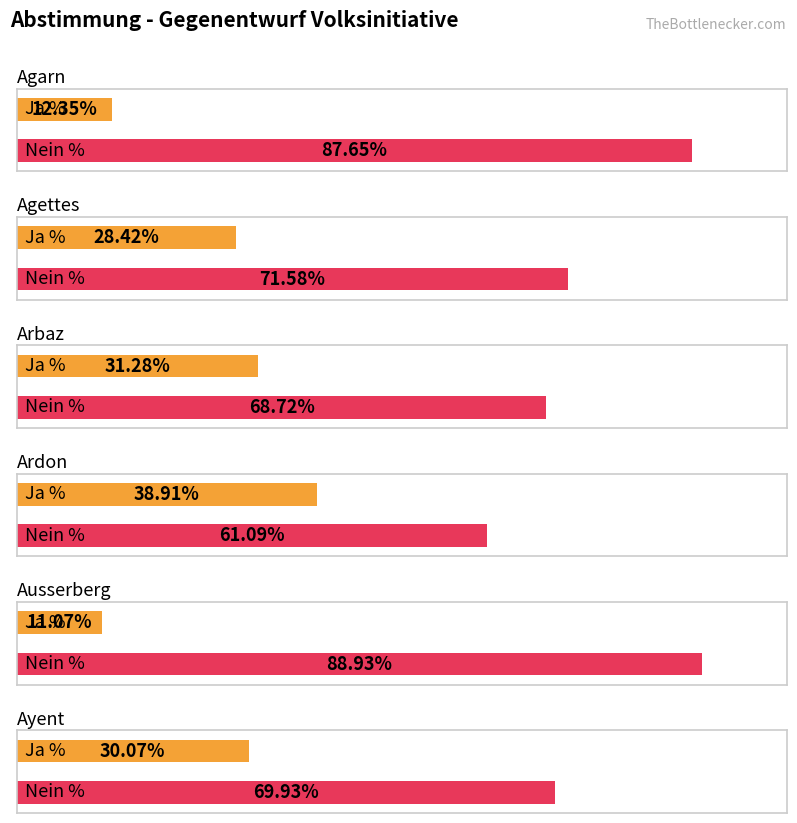

What is the sum of all Ja % values?

152.1